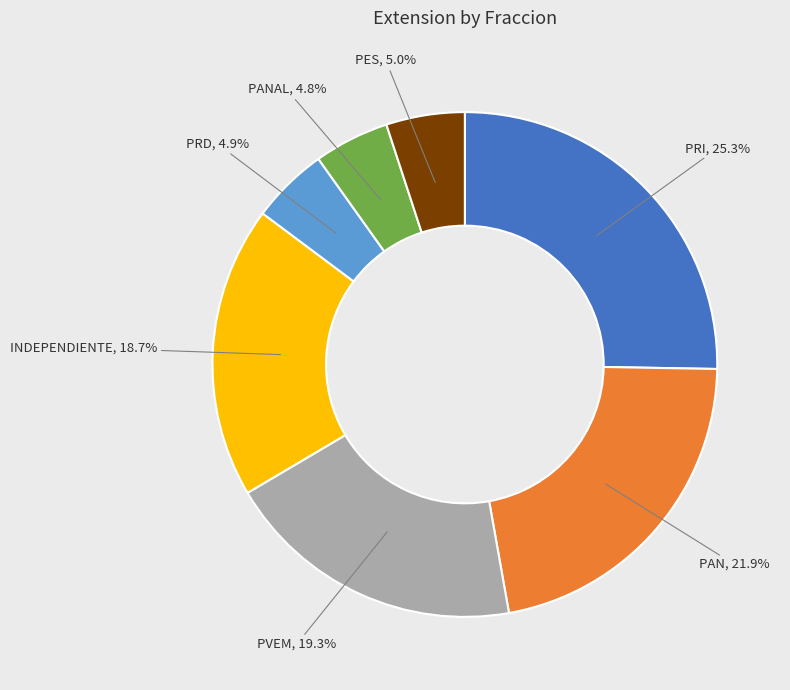

Does any single category account for the majority?

No